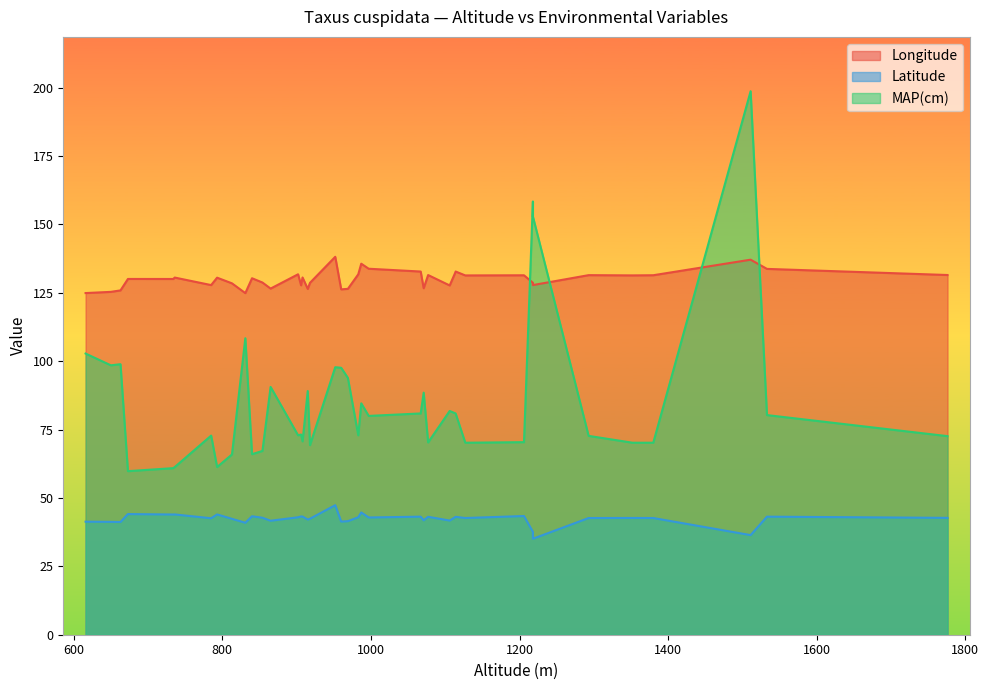

True or false: Latitude and Longitude intersect in this chart.

False